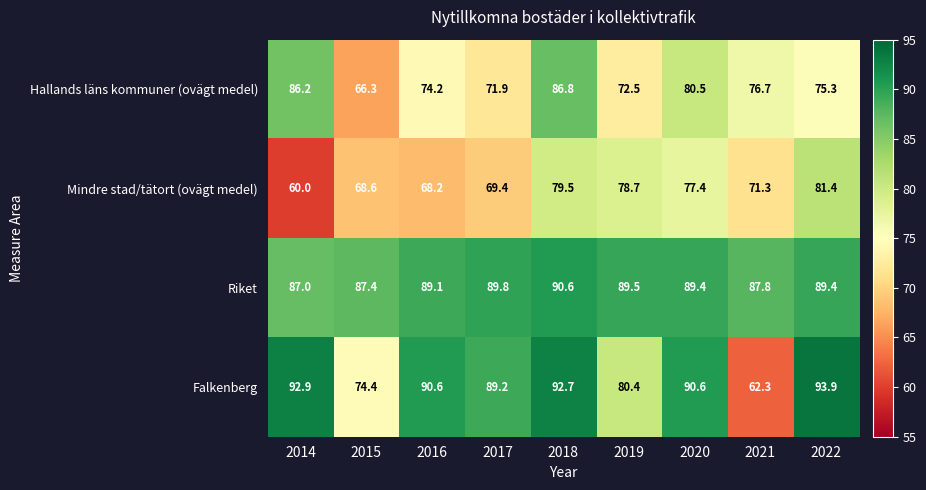

True or false: Hallands läns kommuner (ovägt medel) has a value of 20.3 at 2020.

False